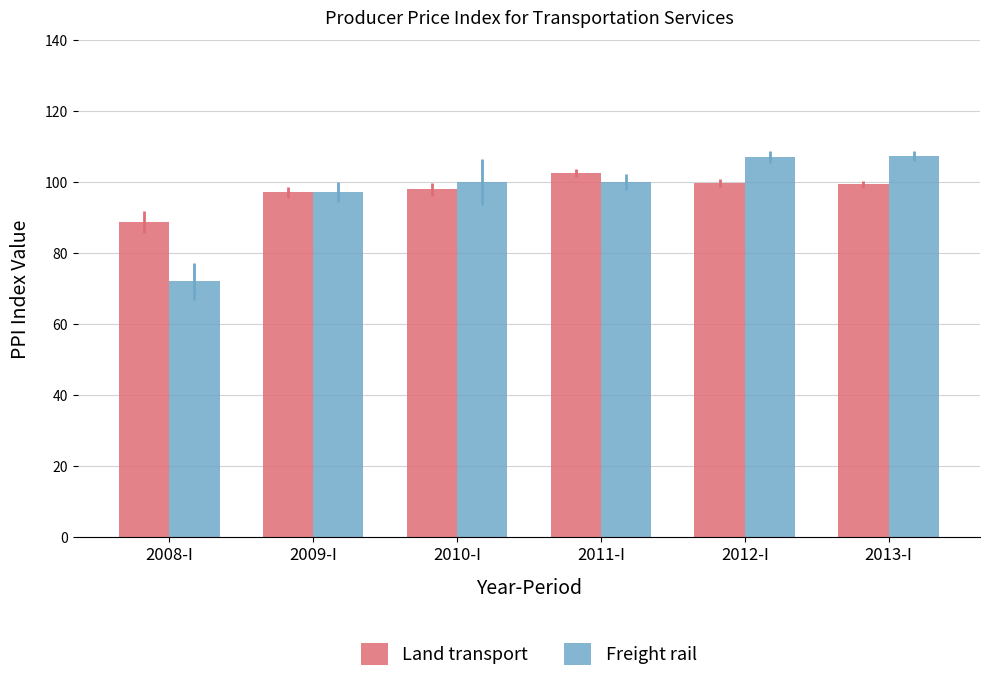

Is the value of Freight rail at 2013-I greater than the value of Land transport at 2013-I?

Yes